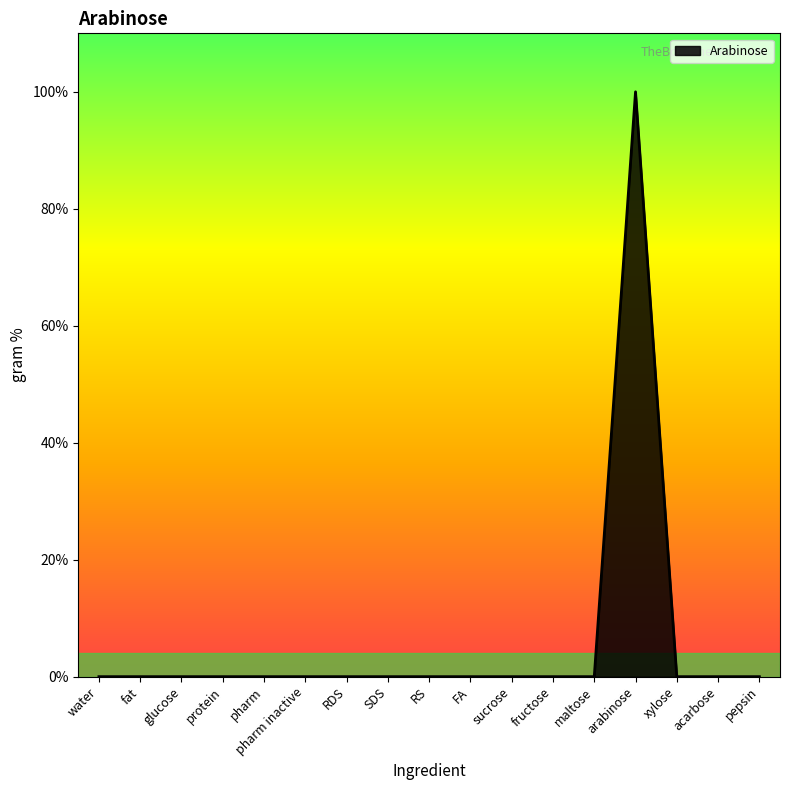

Does the chart display data point markers on the line(s)?

No